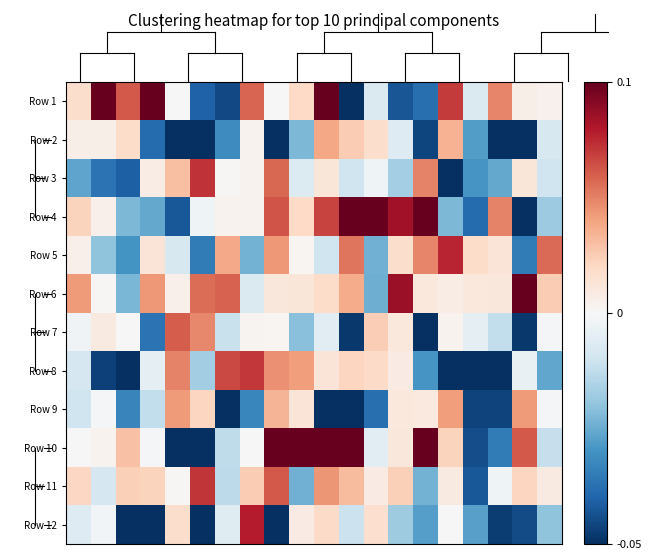

At which category is the sum across all series the highest?

10